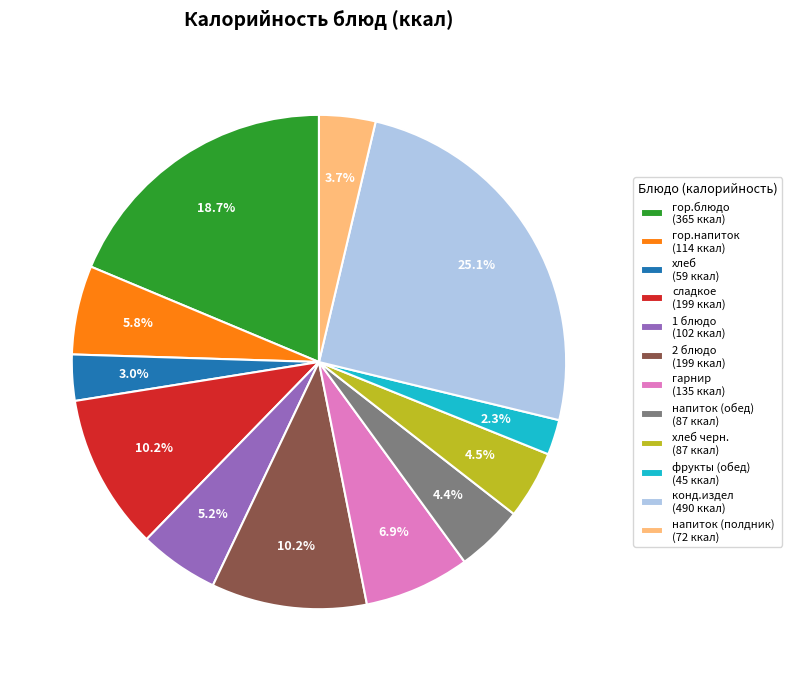

Which slice is the smallest?

фрукты (обед) (45 ккал)